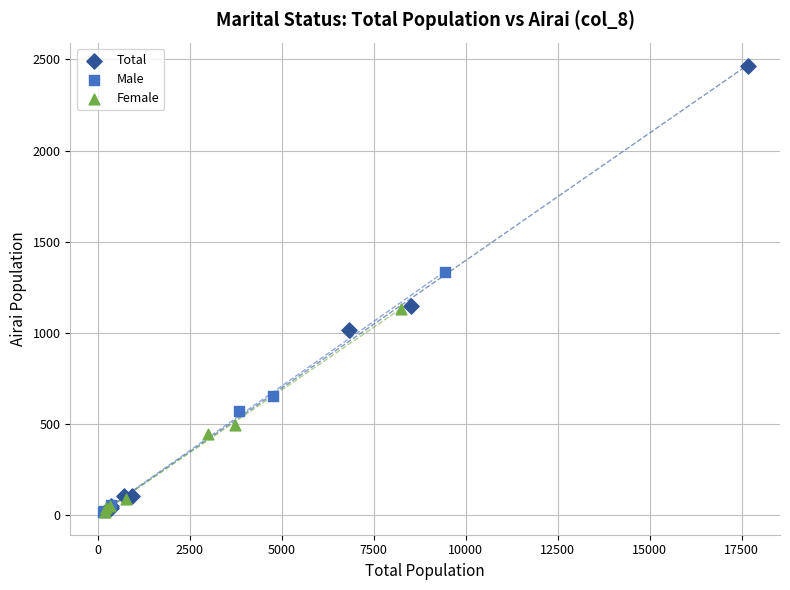

Which series has the widest spread of Y values?

Total